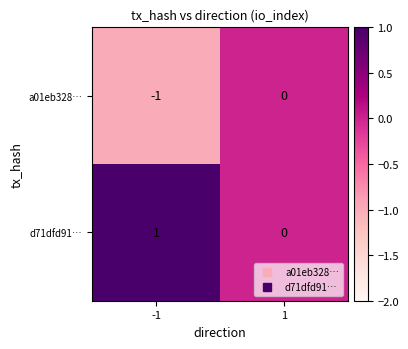

Which label corresponds to the smallest value in the chart?

-1